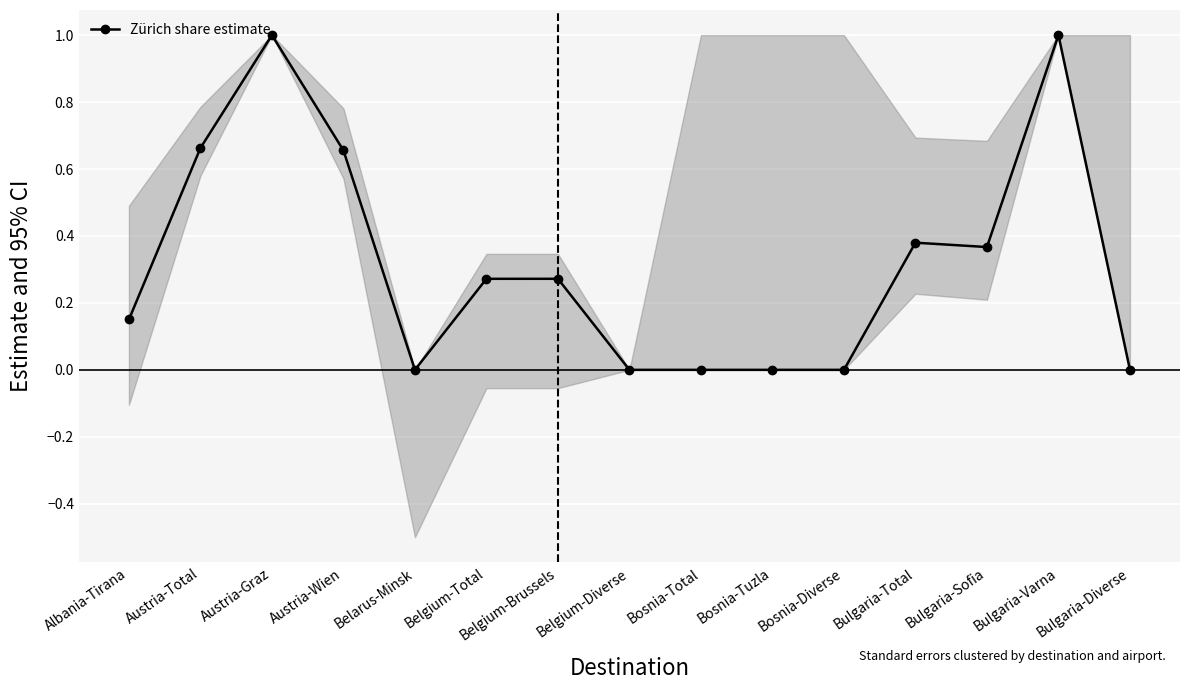

How many lines are shown in the chart?

1